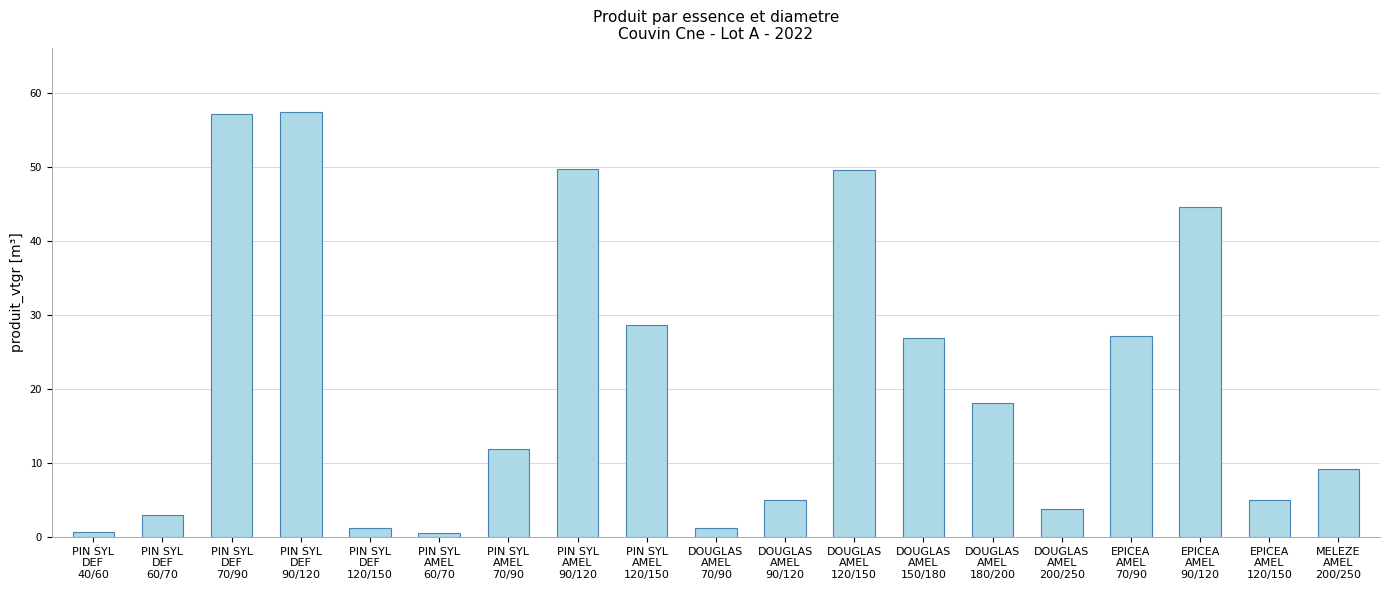

How many values exceed 11?

10